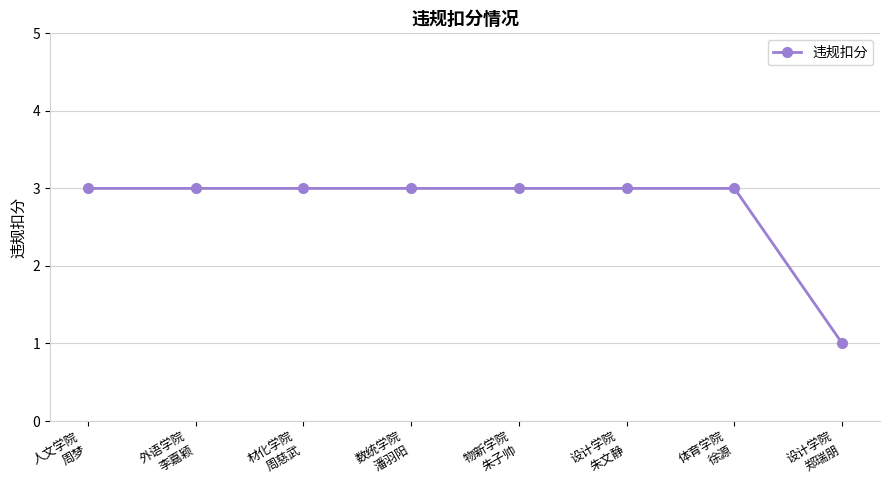

What is the sum of all values?

22